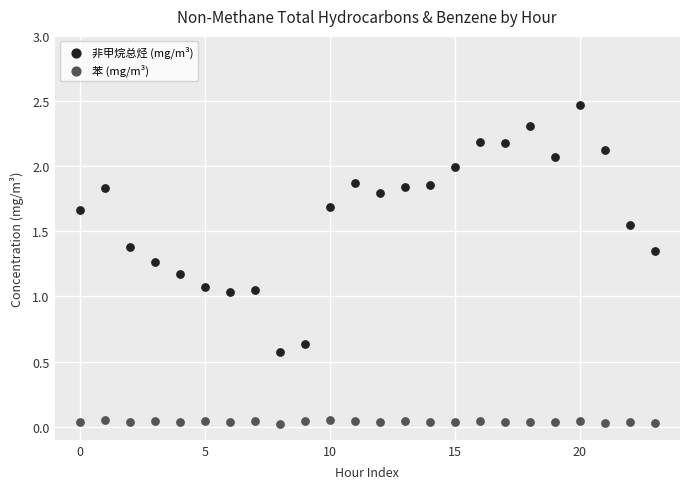

Which series contains the lowest Y value?

苯 (mg/m³)